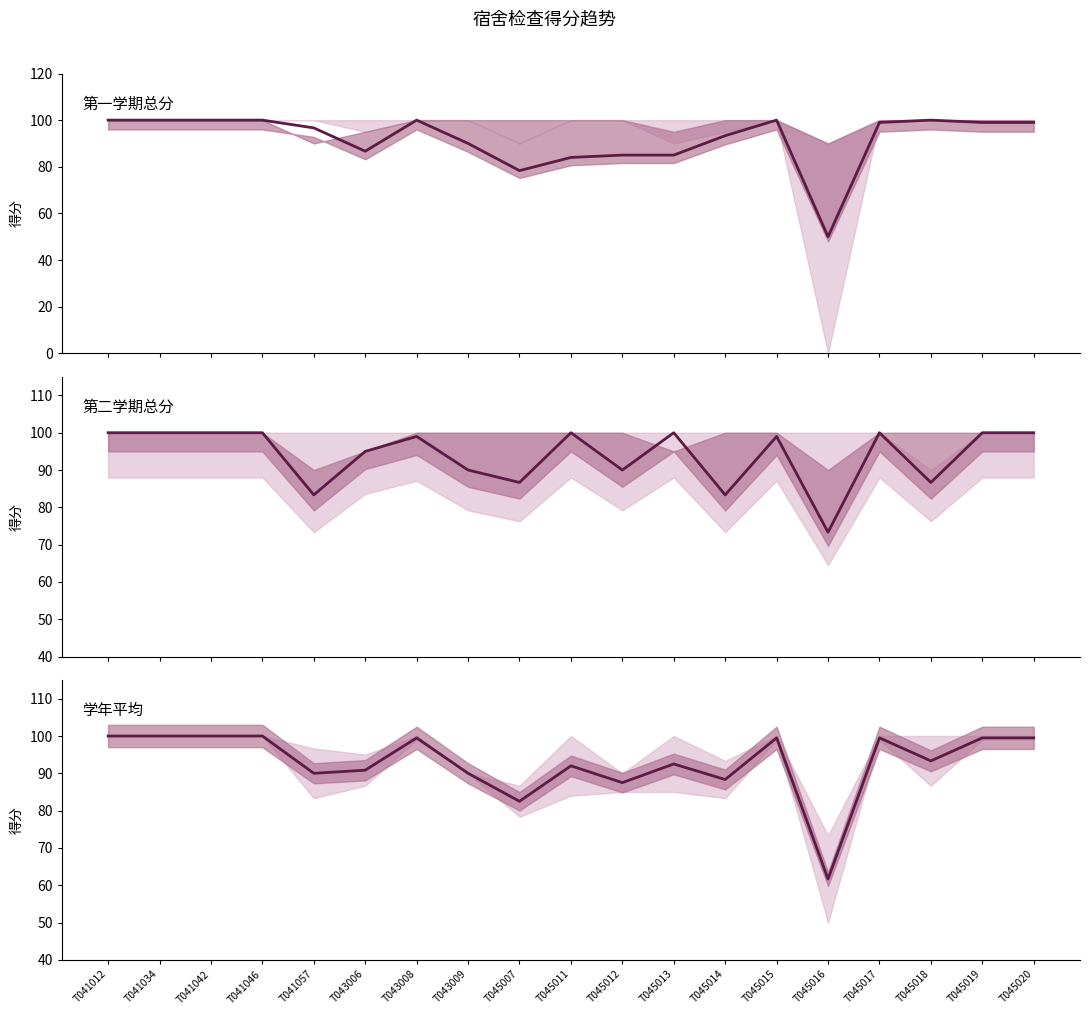

The value of 第二学期总分 at T045015 is 37.5. True or false?

False